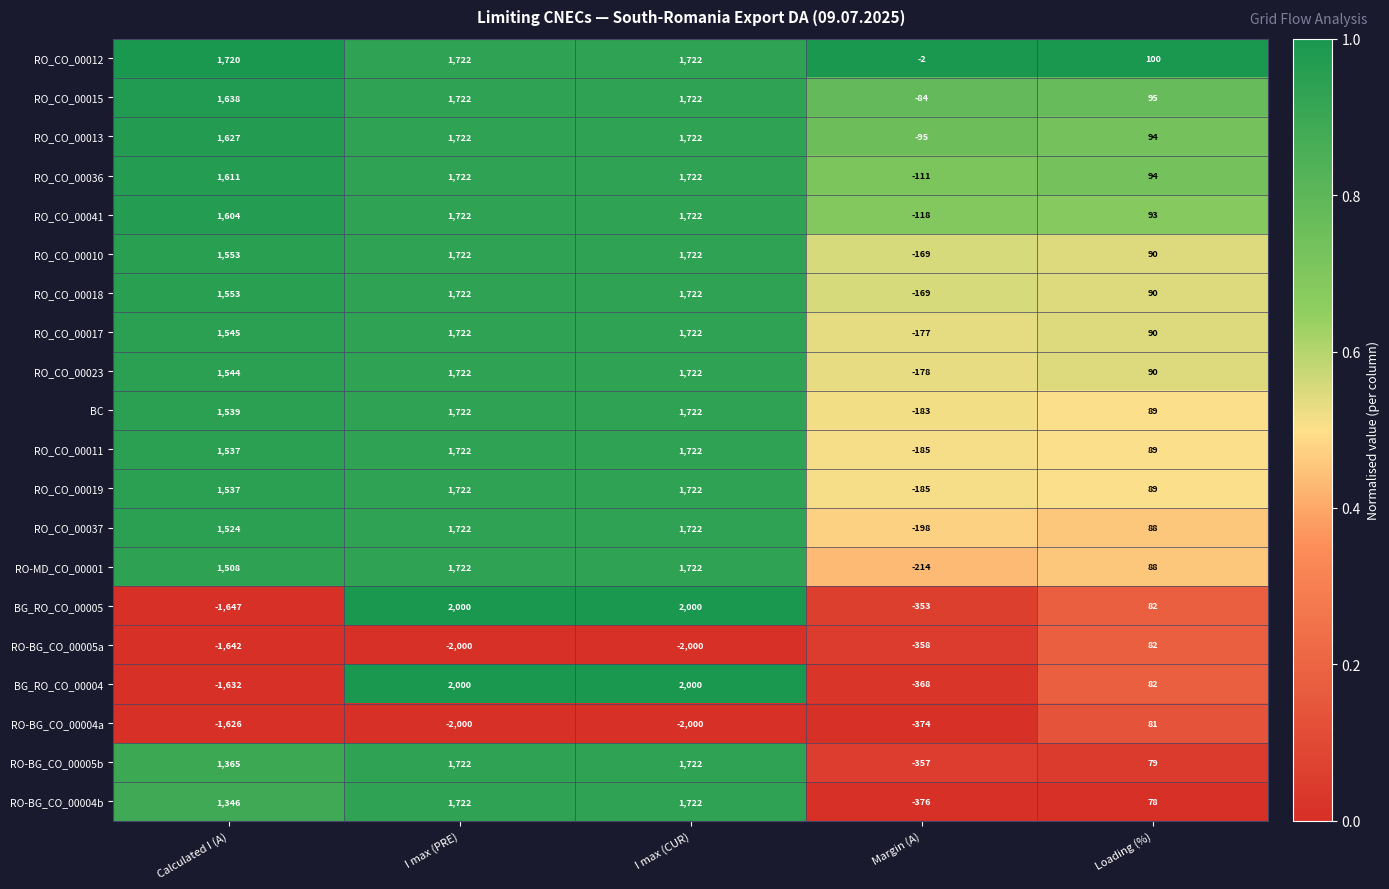

Where is RO_CO_00015 nearest to the value 819?

Loading (%)